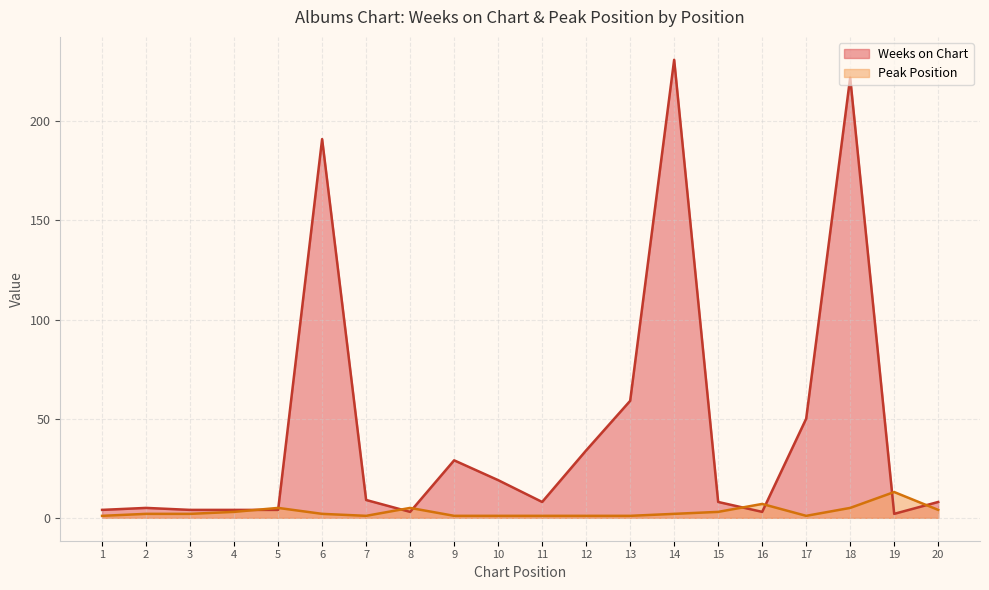

How many data points in Peak Position are above 2?

8